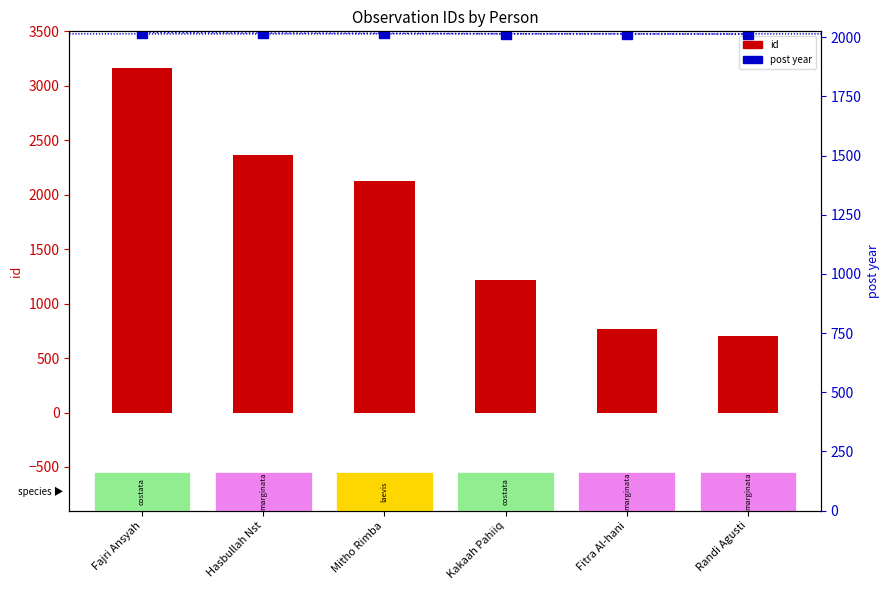

What is the label of the 2nd bar from the right?

Fitra Al-hani